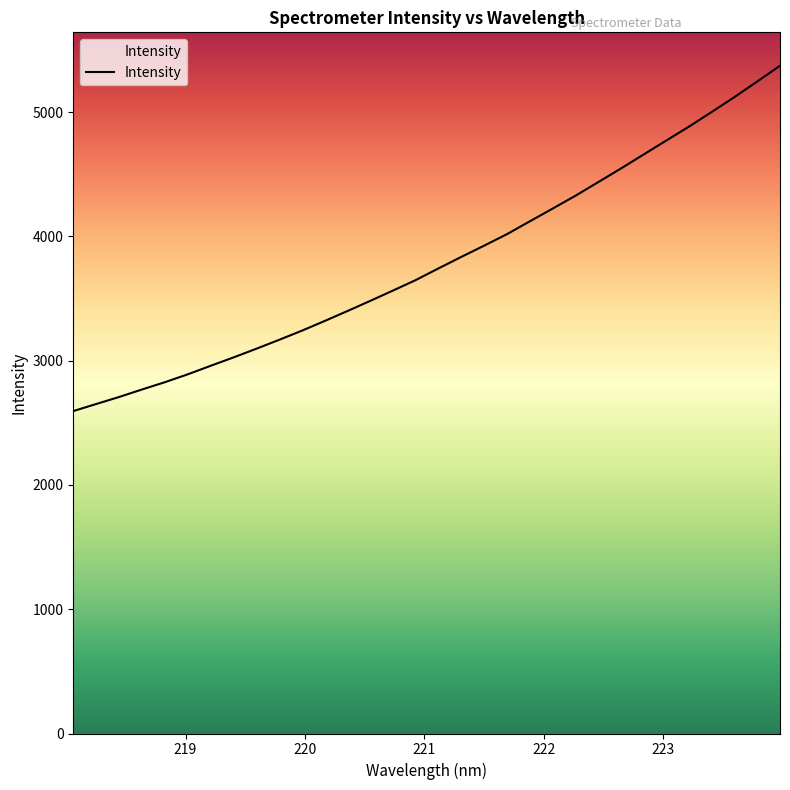

What is the difference between the maximum and minimum values?

2778.7